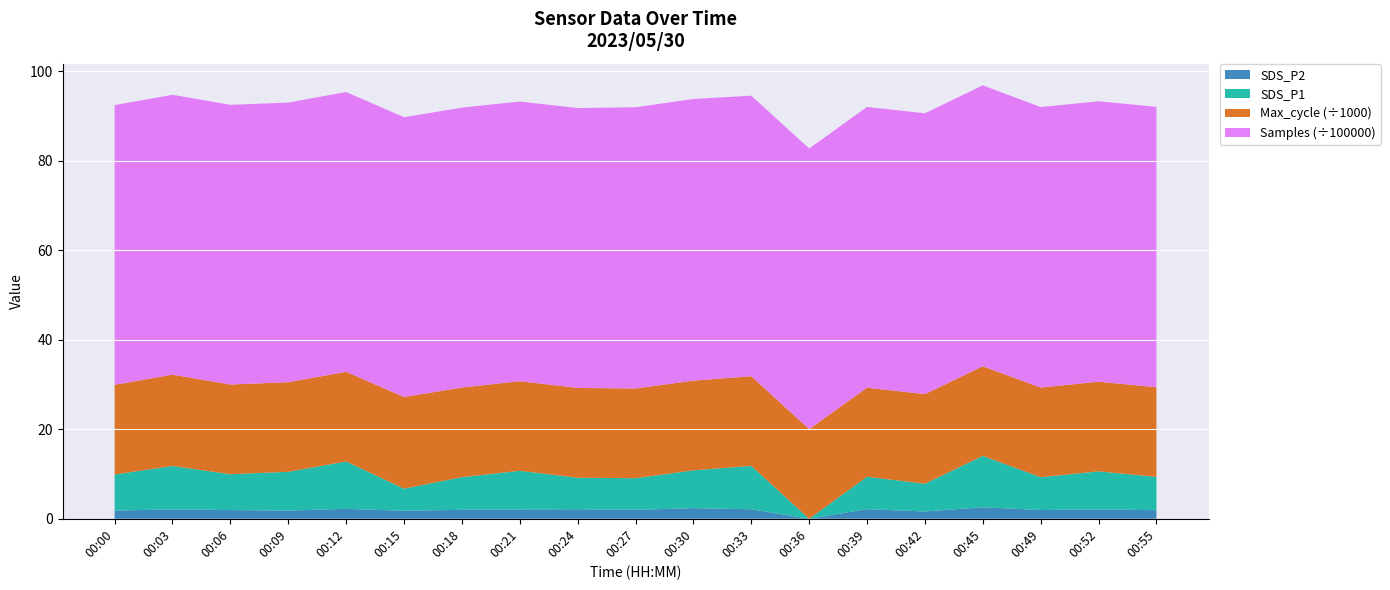

The value of SDS_P2 at 00:45 is 2.6. True or false?

True